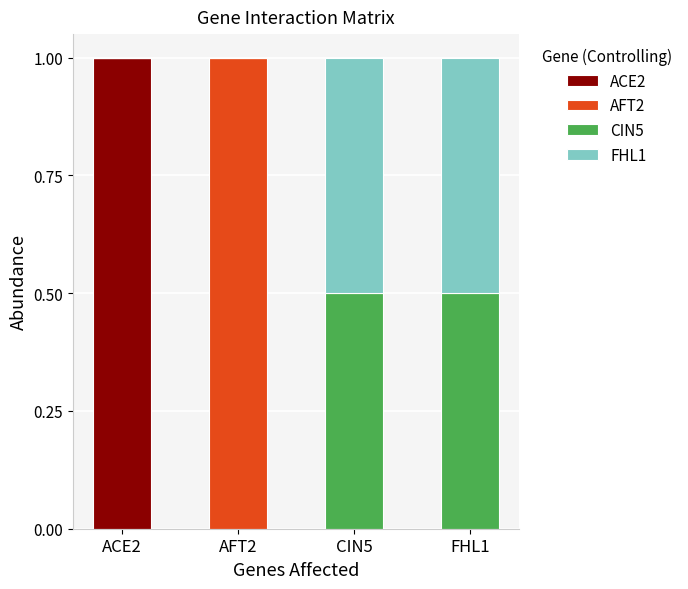

Does the chart contain stacked bars?

Yes